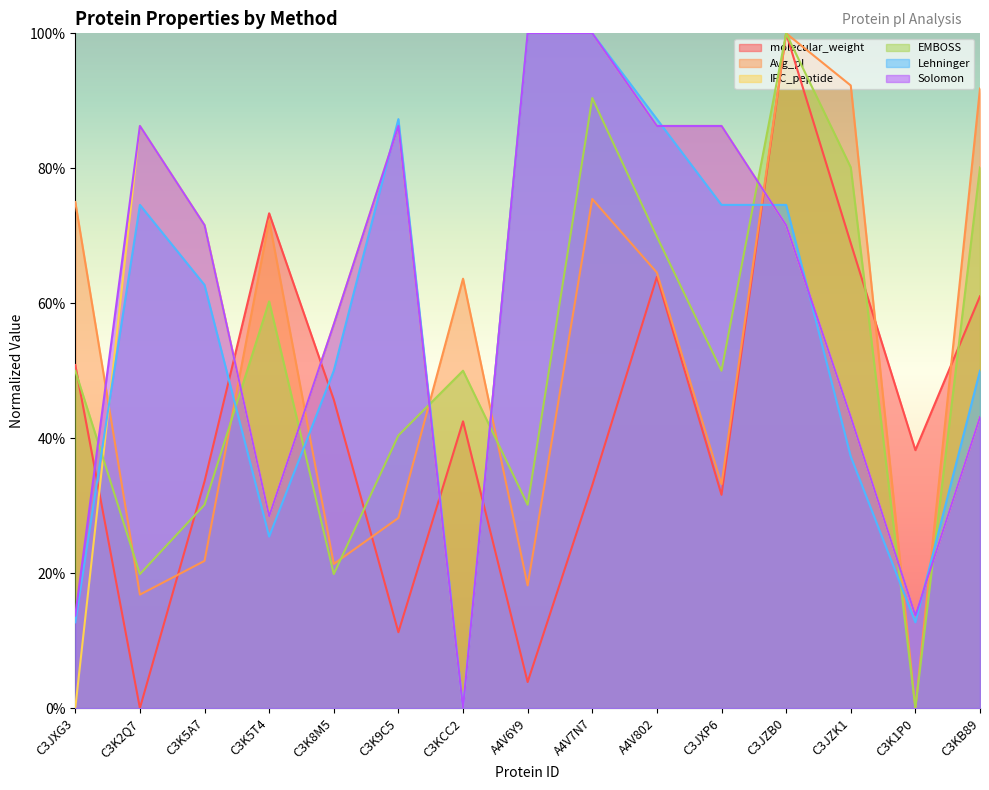

What is the average value of the Avg_pI series?

0.5